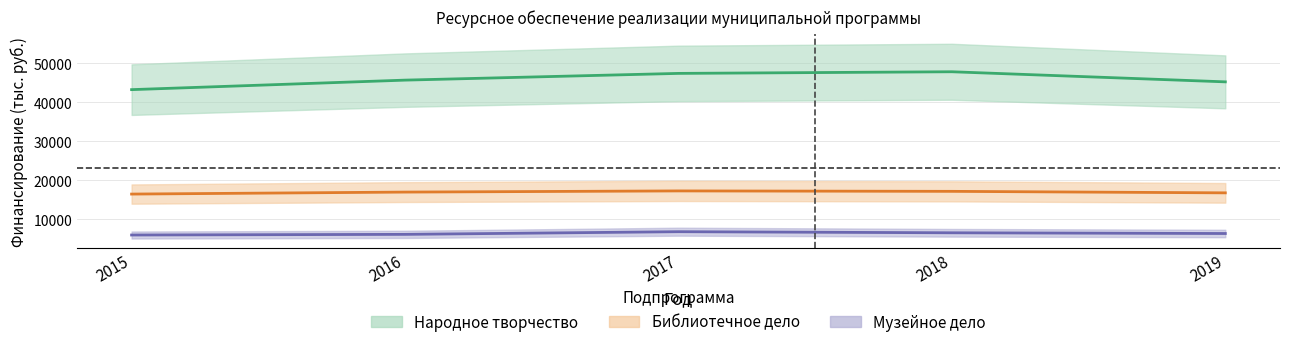

True or false: Народное творчество has more than 0 interior local peaks.

True